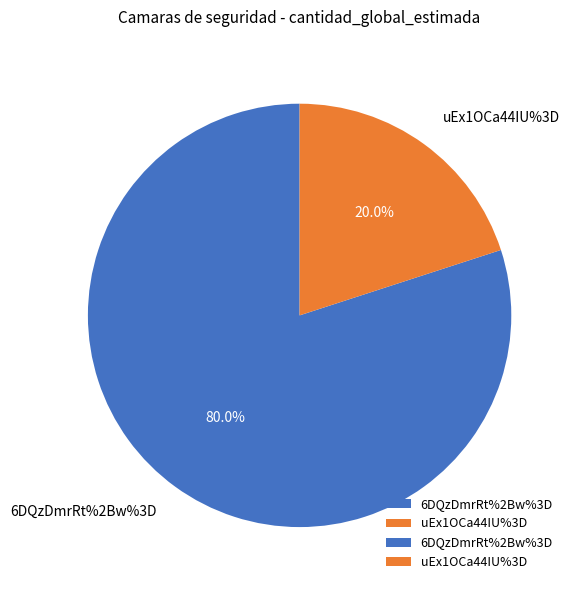

Count the number of slices in the pie.

2